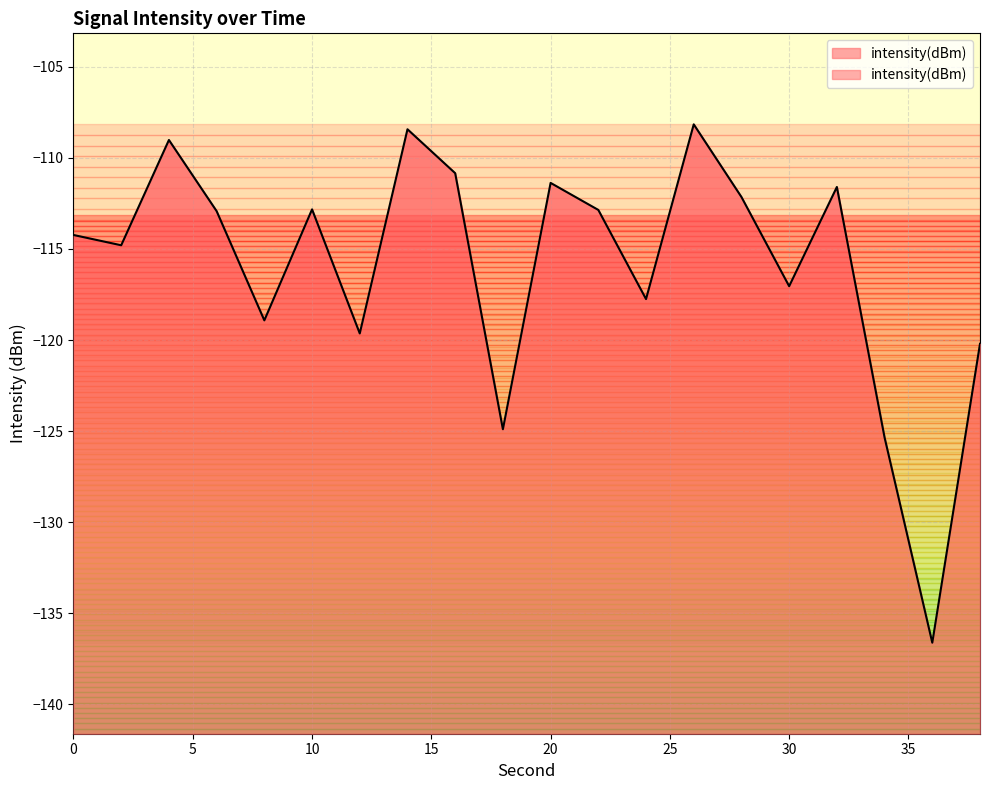

Rank the categories by value from lowest to highest.

36, 34, 18, 38, 12, 8, 24, 30, 2, 0, 6, 22, 10, 28, 32, 20, 16, 4, 14, 26